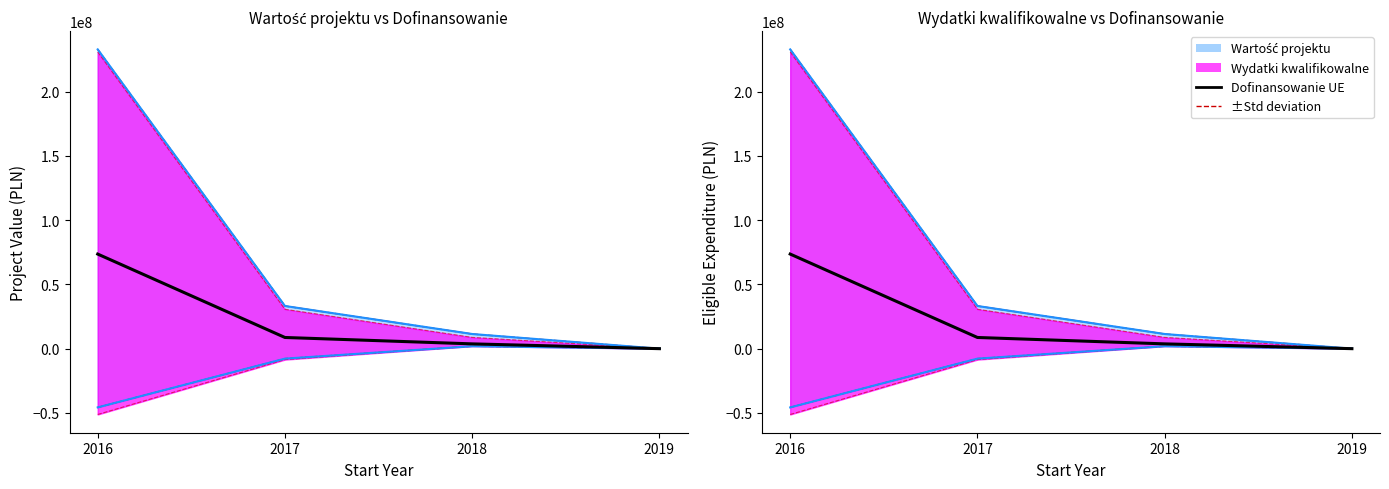

Which series has the largest total across all categories?

Wartość projektu upper